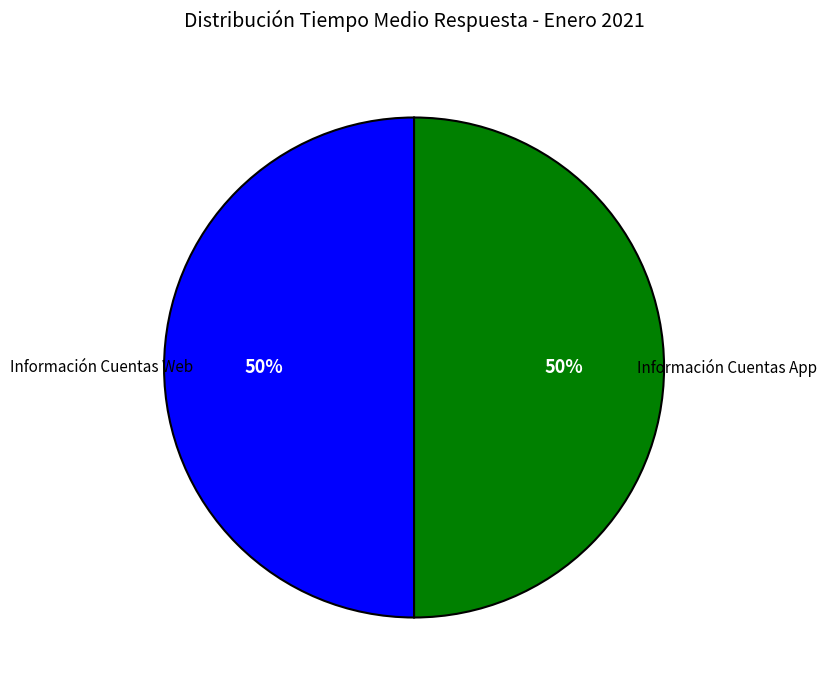

Count the number of slices in the pie.

2